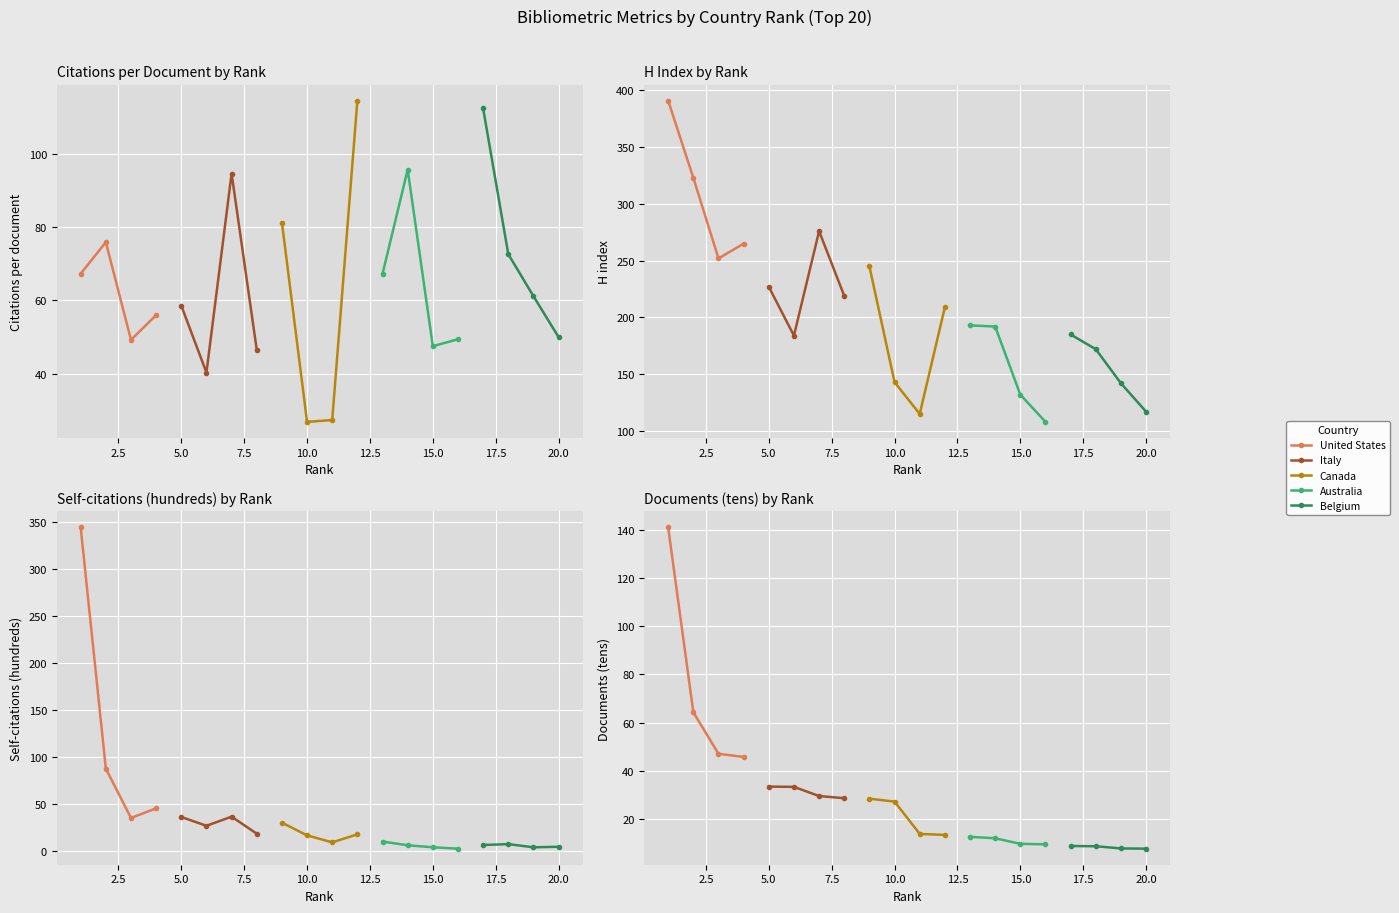

How many lines are shown in the chart?

5